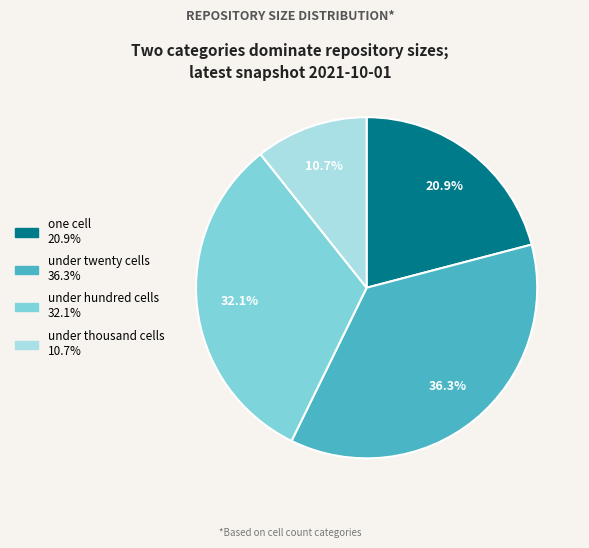

Is there any slice that represents more than half of the pie?

No